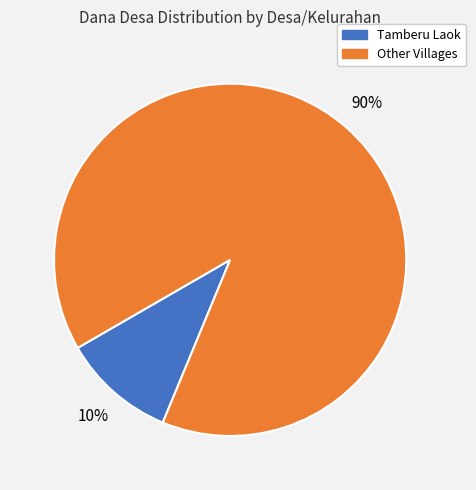

Is there a majority slice in this chart?

Yes